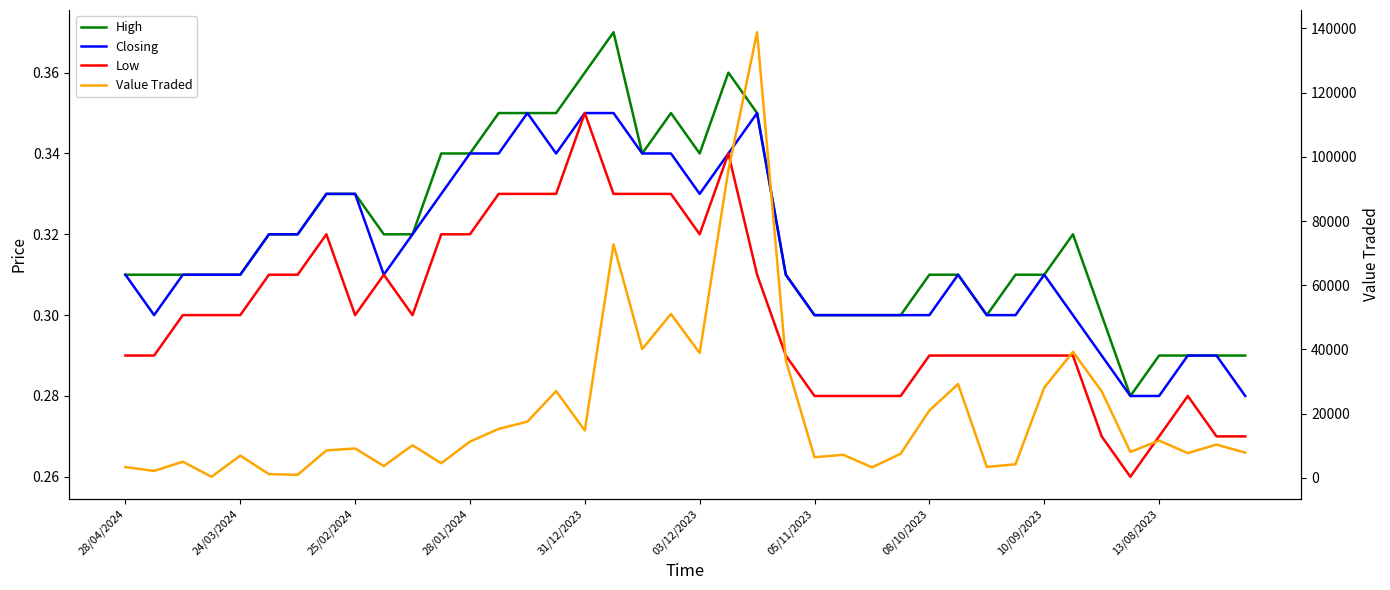

Where is Value Traded nearest to the value 69574?

17